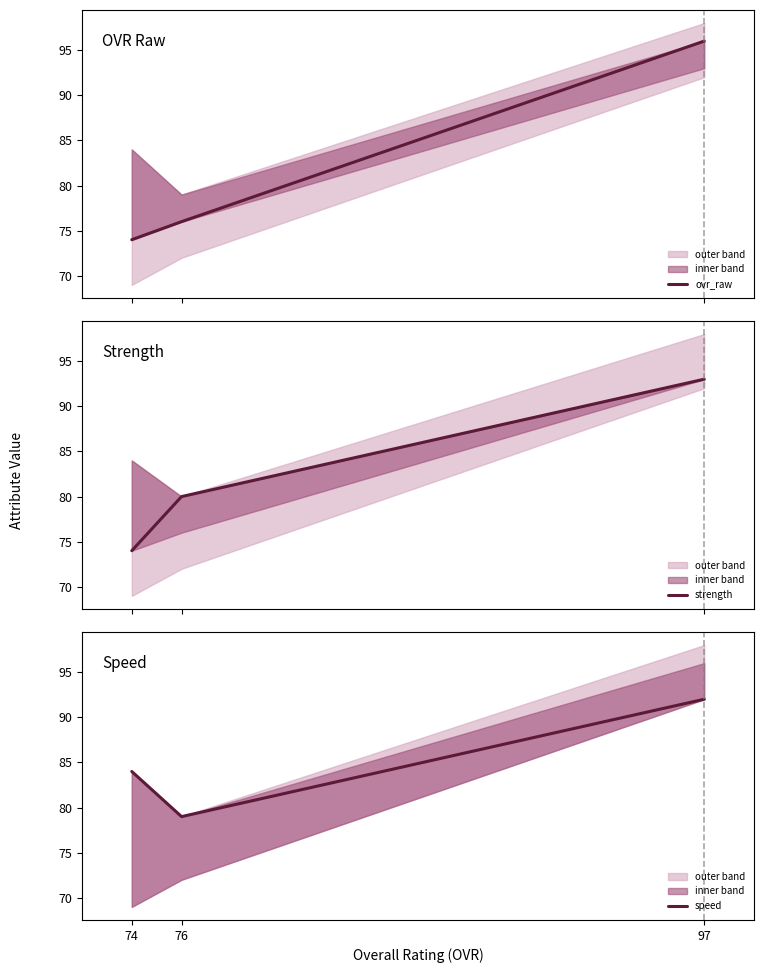

Does the chart have visible grid lines?

No